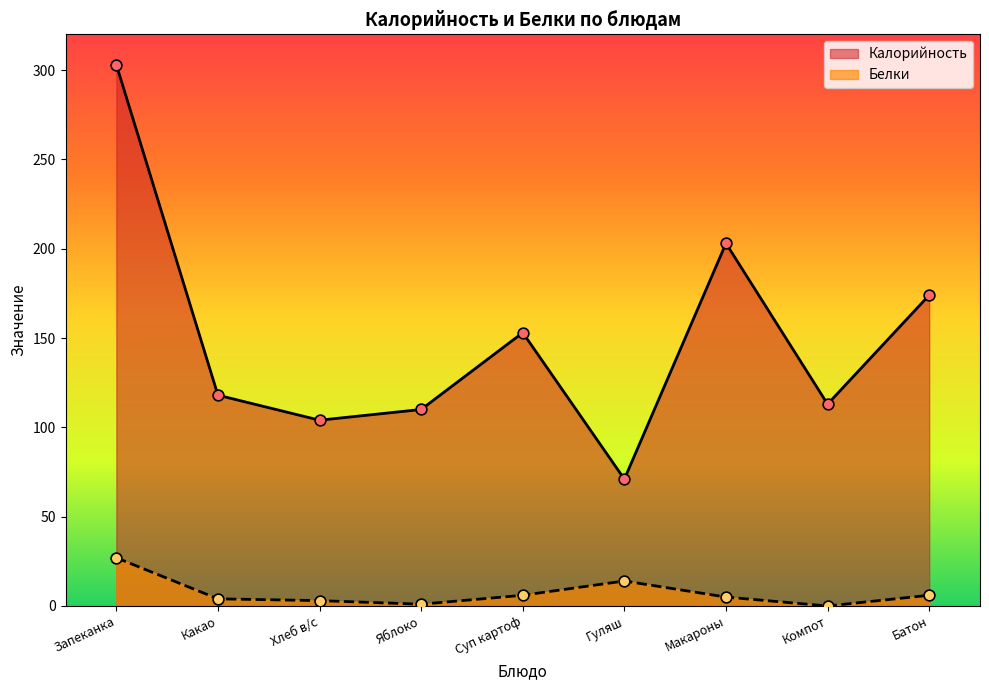

Which series contains the highest Y value?

Калорийность